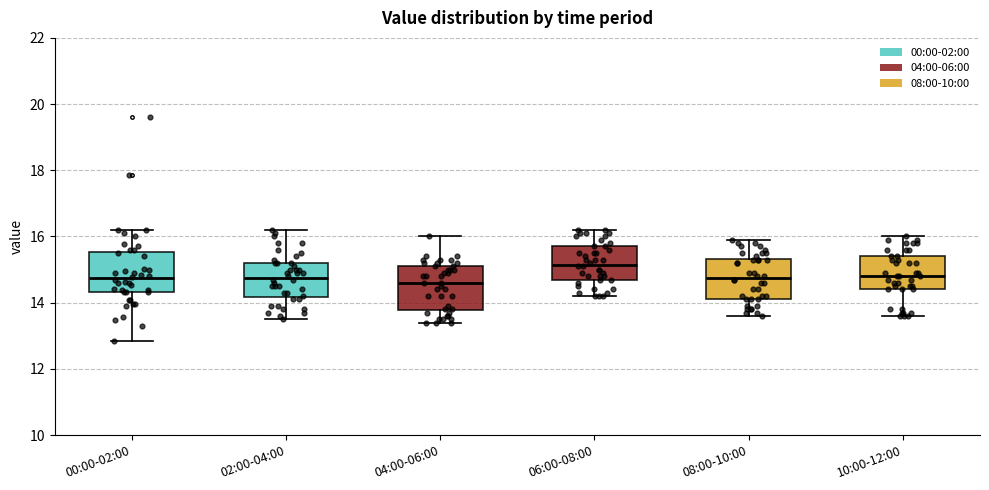

Reading left to right, transcribe this box plot: for each box, give where its median line is, the range the box spans, and where its two whiskers end, as read against the y-axis. The values are not printed on the chart, so give them approximately, as read against the axis.

00:00-02:00: median 14.8, box 14.4 to 15.6, whiskers 12.8 to 16.2
02:00-04:00: median 14.8, box 14.2 to 15.2, whiskers 13.6 to 16.2
04:00-06:00: median 14.6, box 13.8 to 15.2, whiskers 13.4 to 16.0
06:00-08:00: median 15.2, box 14.8 to 15.8, whiskers 14.2 to 16.2
08:00-10:00: median 14.8, box 14.2 to 15.4, whiskers 13.6 to 16.0
10:00-12:00: median 14.8, box 14.4 to 15.4, whiskers 13.6 to 16.0